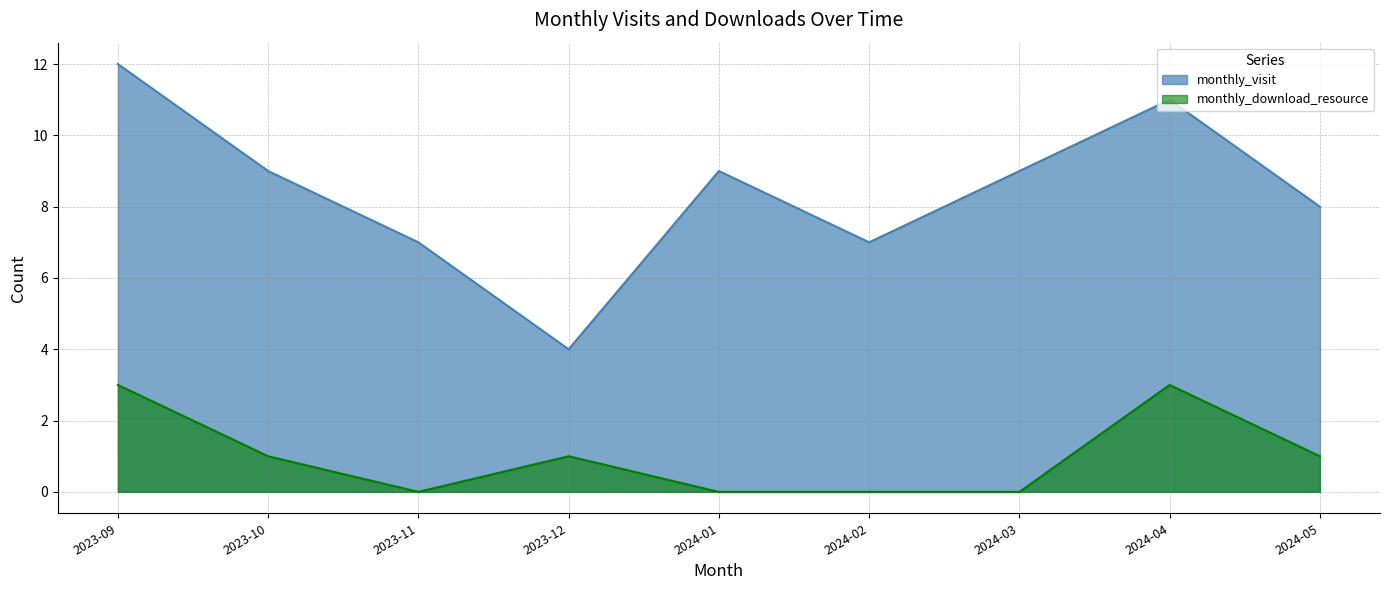

How many distinct data groups are displayed?

2